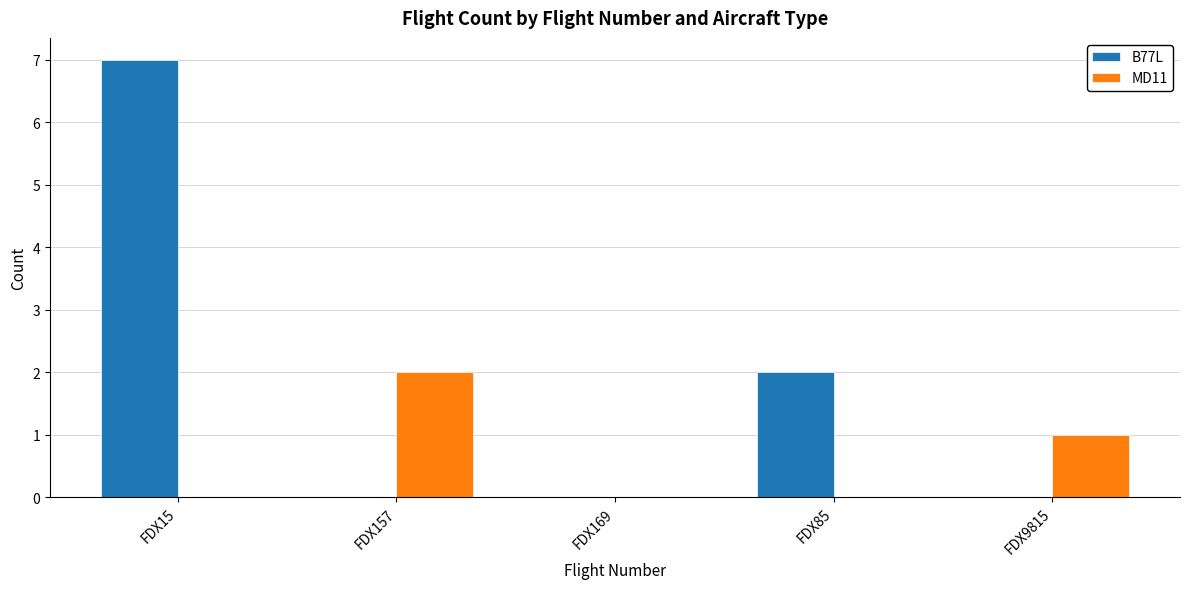

What is the sum of the B77L values at FDX85 and FDX9815?

2